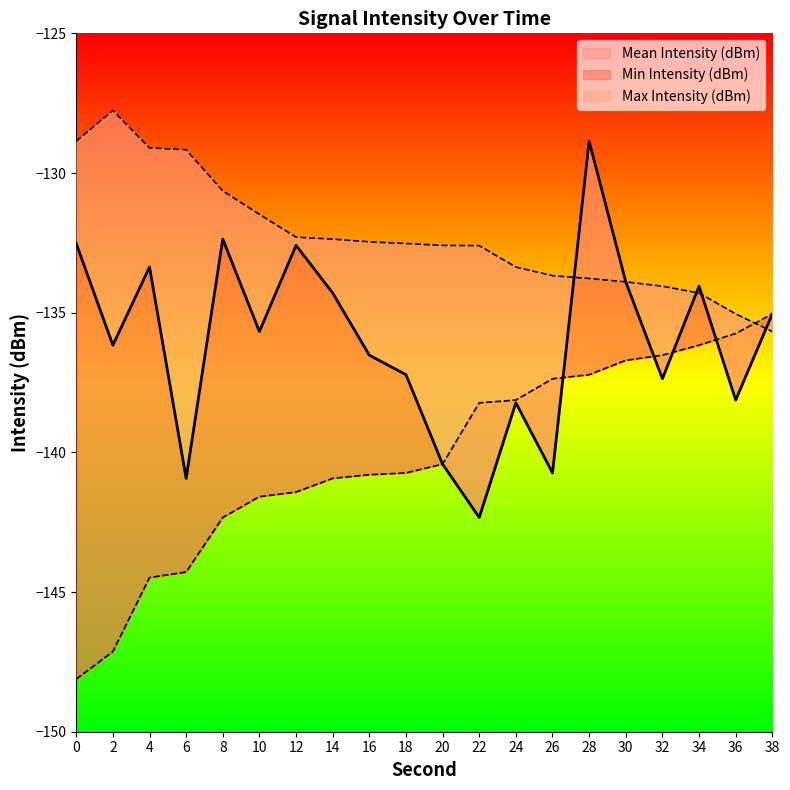

Does the chart have visible grid lines?

No